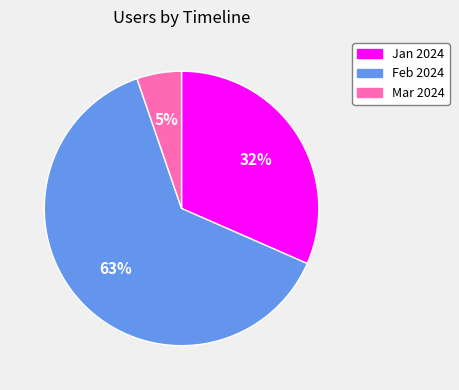

How many slices are in this pie chart?

3